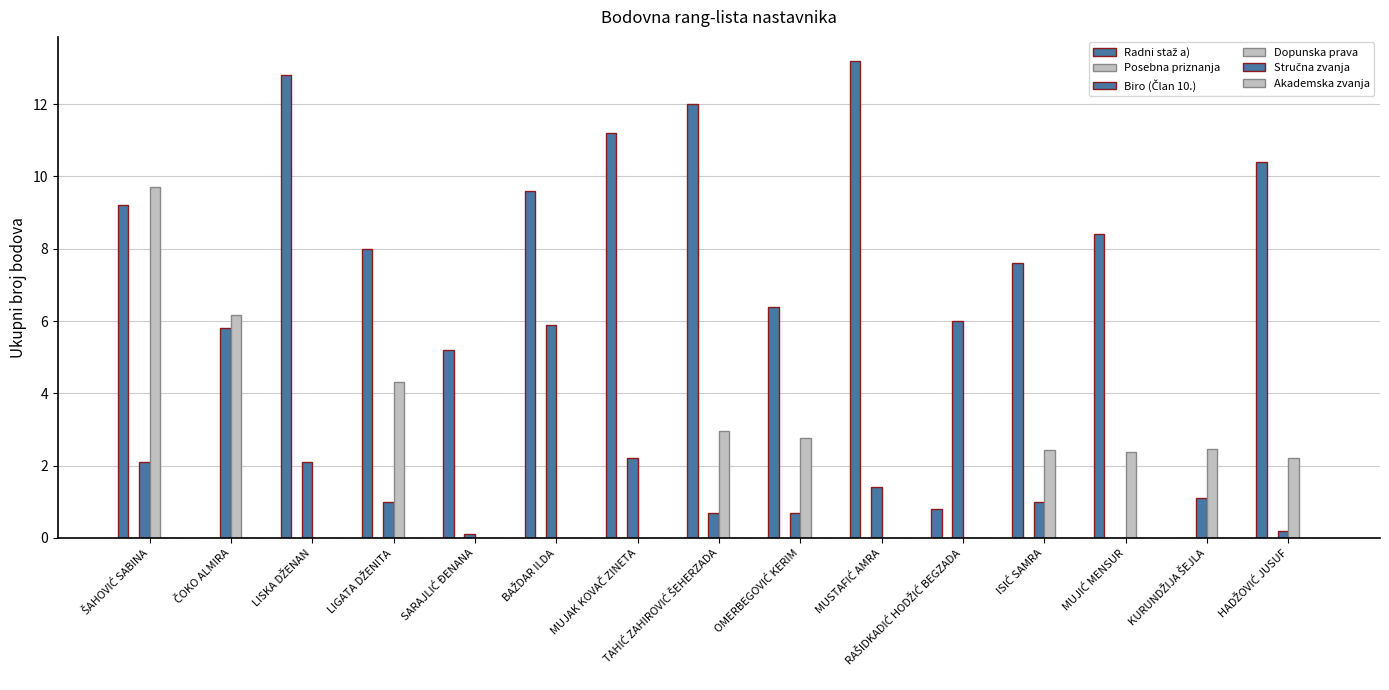

How many data points in Dopunska prava are above 2?

9